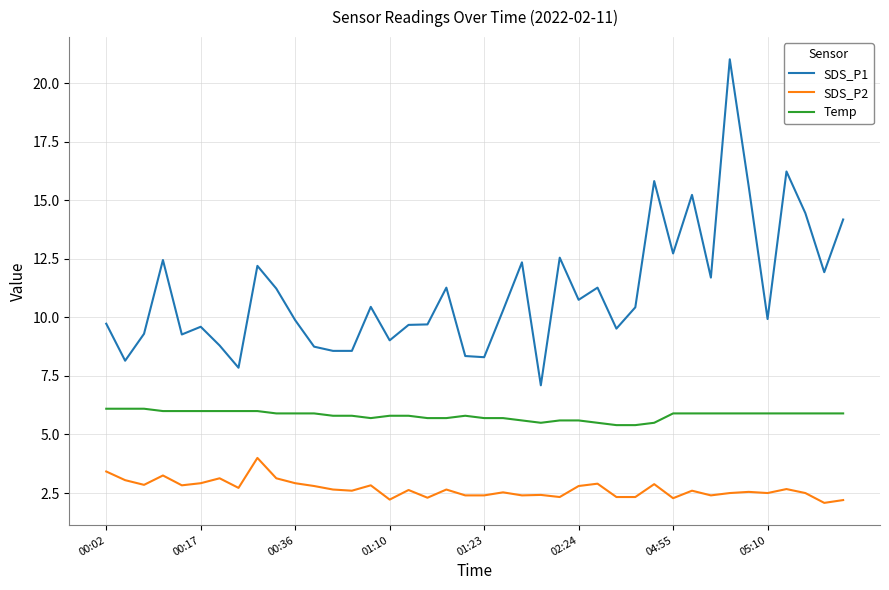

List the series in order of their peak value, lowest first.

SDS_P2, Temp, SDS_P1